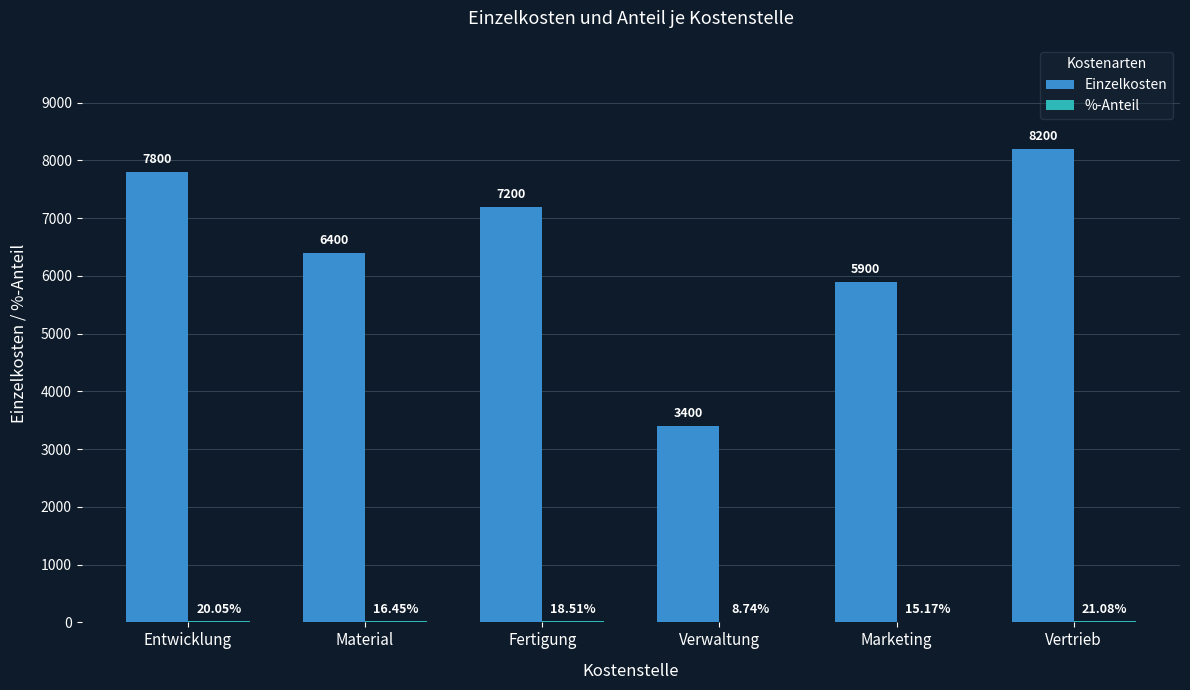

At which label does Einzelkosten first exceed 7200?

Entwicklung